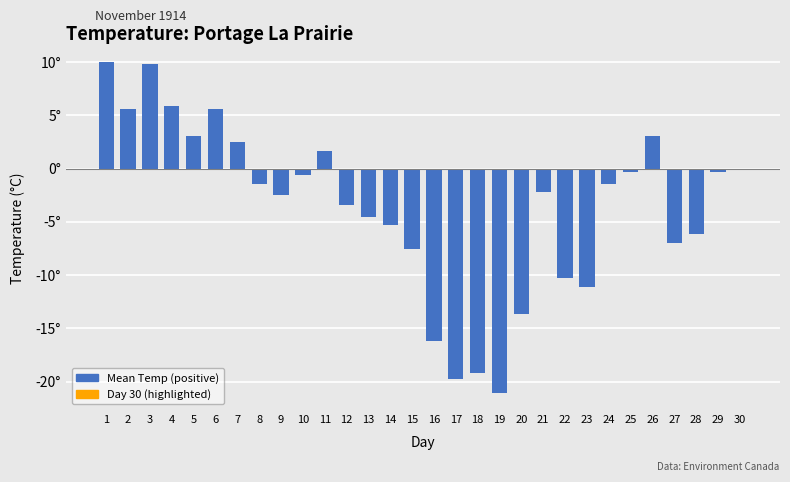

Where is the data nearest to the value -5?

14